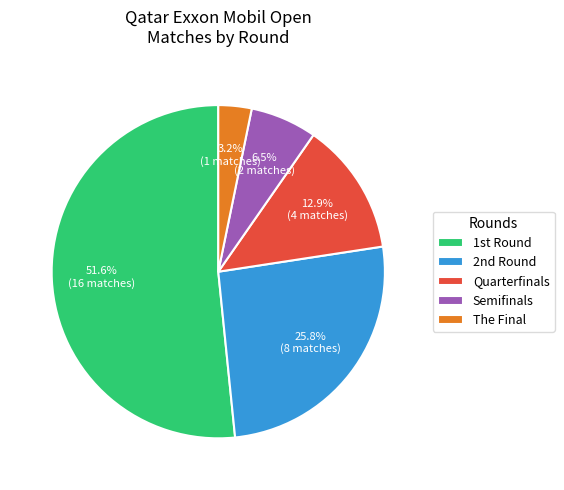

The Quarterfinals slice represents 13% of the pie. True or false?

True